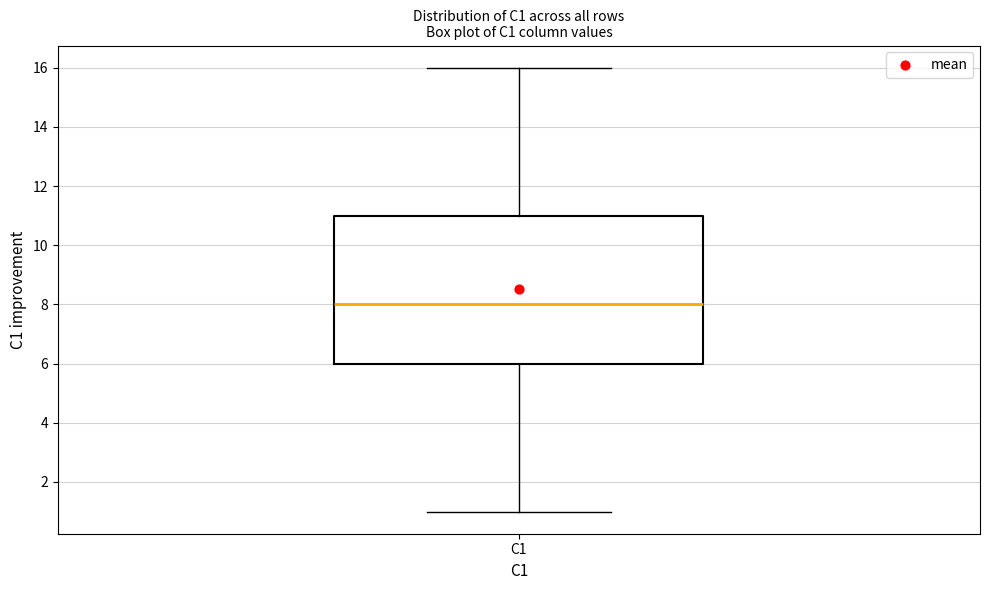

Read this box plot against the y-axis: the position of the median line, the range covered by the box, and the ends of both whiskers. The values are not printed on the chart, so give them approximately, as read against the axis.

median 8, box 6 to 11, whiskers 1 to 16